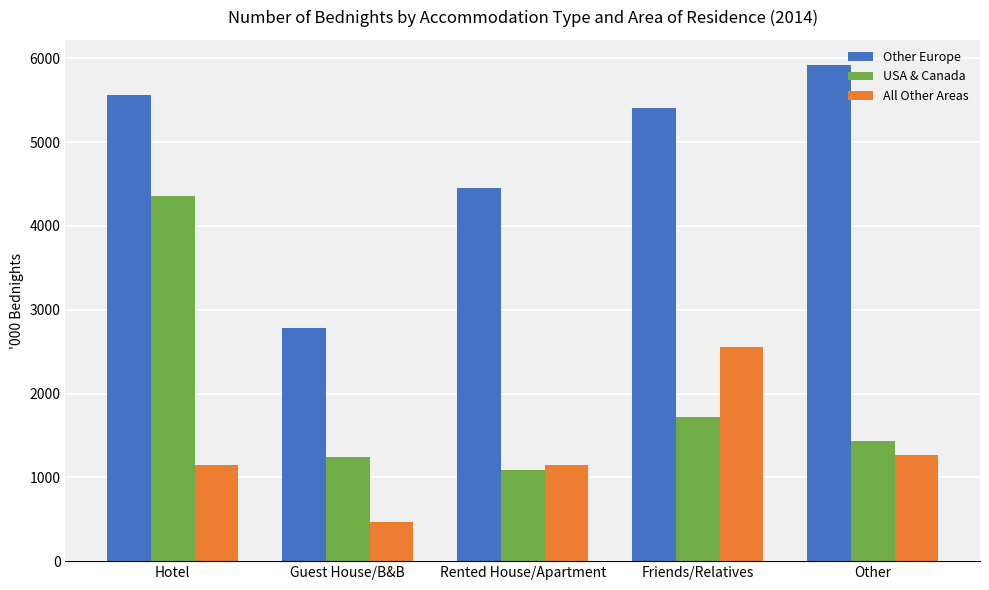

Rank the series by their maximum value, from lowest to highest.

All Other Areas, USA & Canada, Other Europe